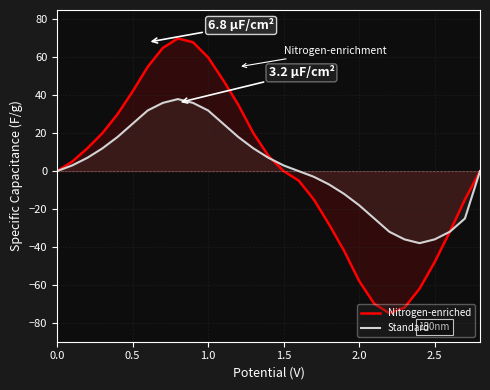

True or false: Nitrogen-enriched has a value of -82 at 2.0.

False